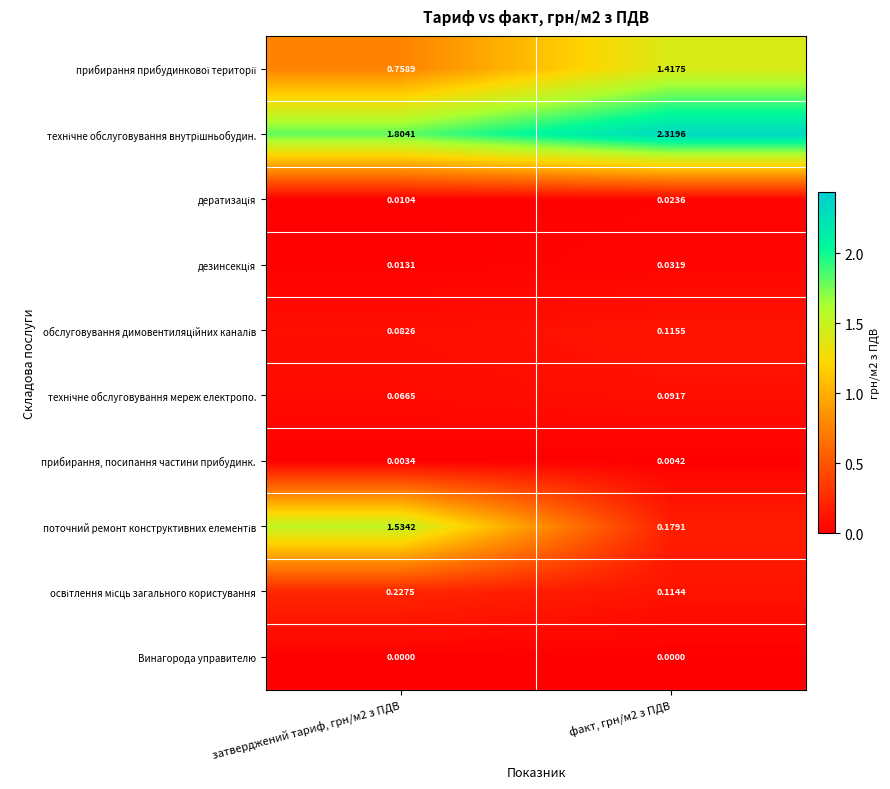

At which category is the sum across all series the highest?

затверджений тариф, грн/м2 з ПДВ